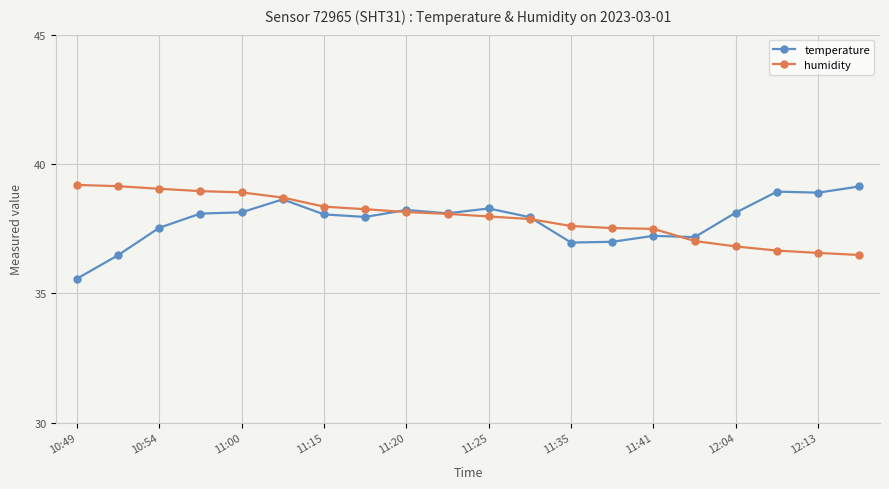

True or false: temperature has more than 1 interior local peaks.

True